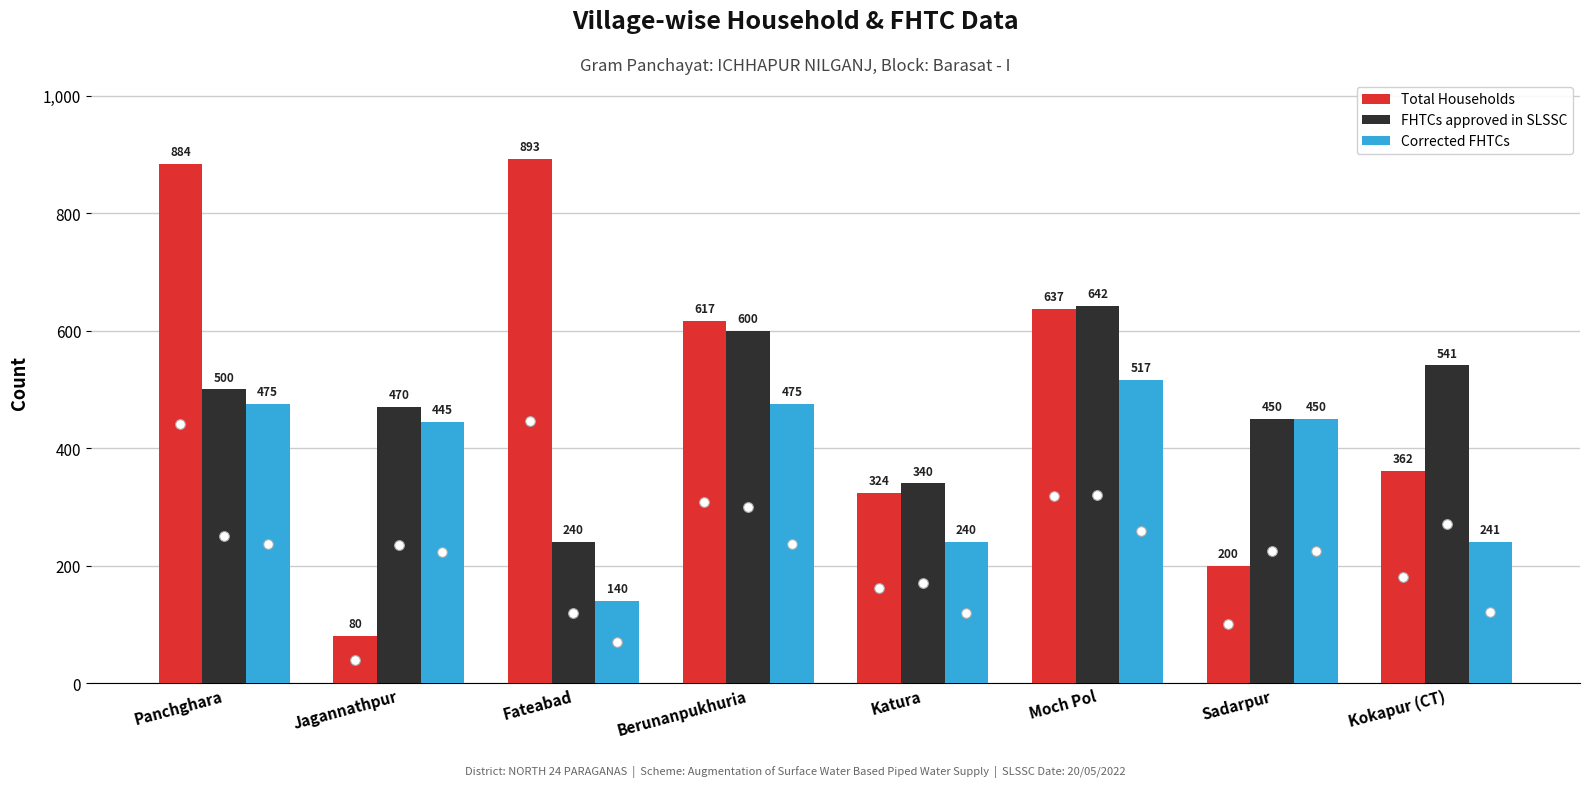

Rank the series at Jagannathpur from lowest to highest value.

Total Households, Corrected FHTCs, FHTCs approved in SLSSC